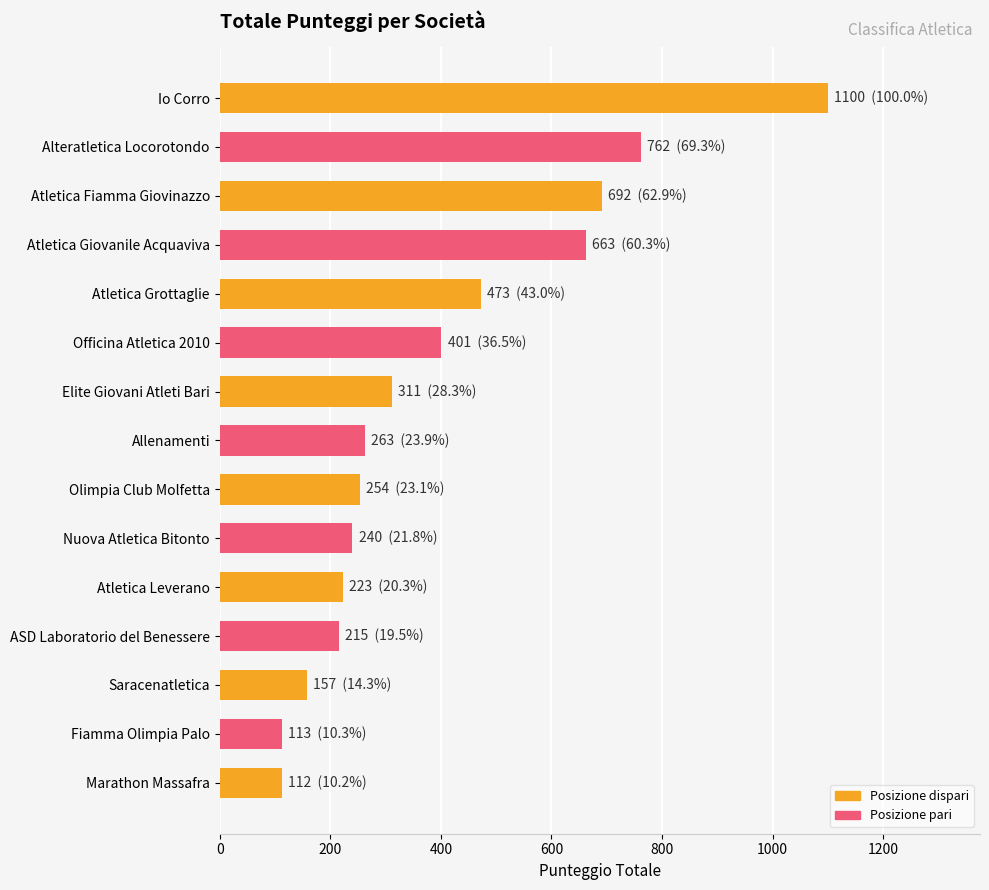

What is the label of the 1st bar from the bottom?

Marathon Massafra